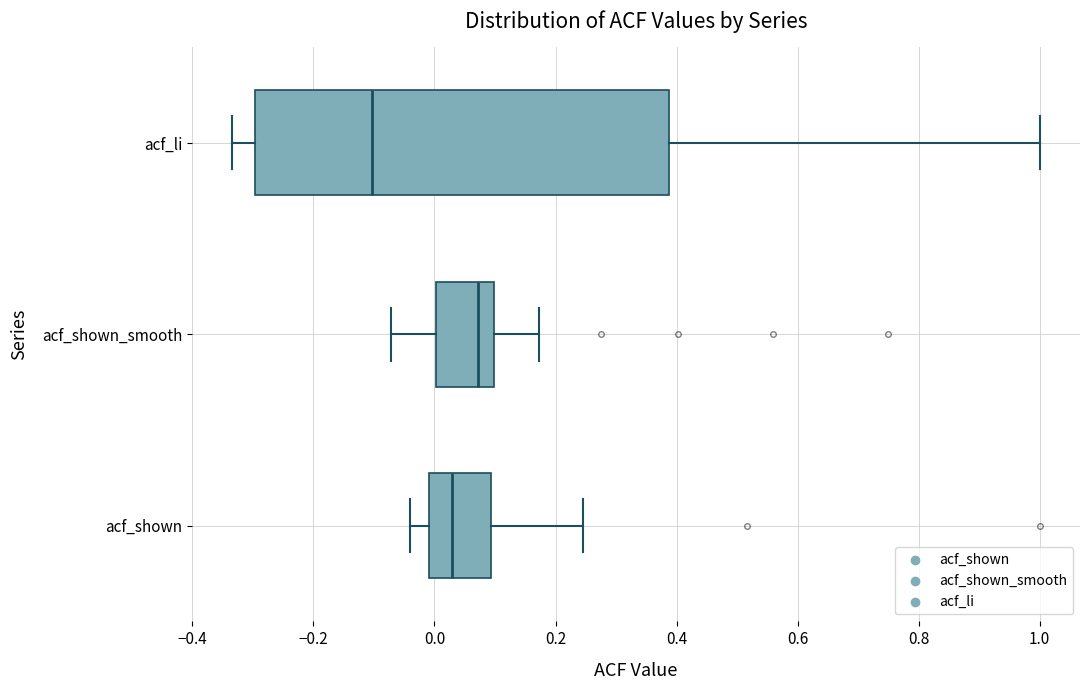

Reading bottom to top, transcribe this box plot: for each box, give where its median line is, the range the box spans, and where its two whiskers end, as read against the x-axis. The values are not printed on the chart, so give them approximately, as read against the axis.

acf_shown: median 0.02, box 0.00 to 0.10, whiskers -0.04 to 0.24
acf_shown_smooth: median 0.08, box 0.00 to 0.10, whiskers -0.08 to 0.18
acf_li: median -0.10, box -0.30 to 0.38, whiskers -0.34 to 1.00